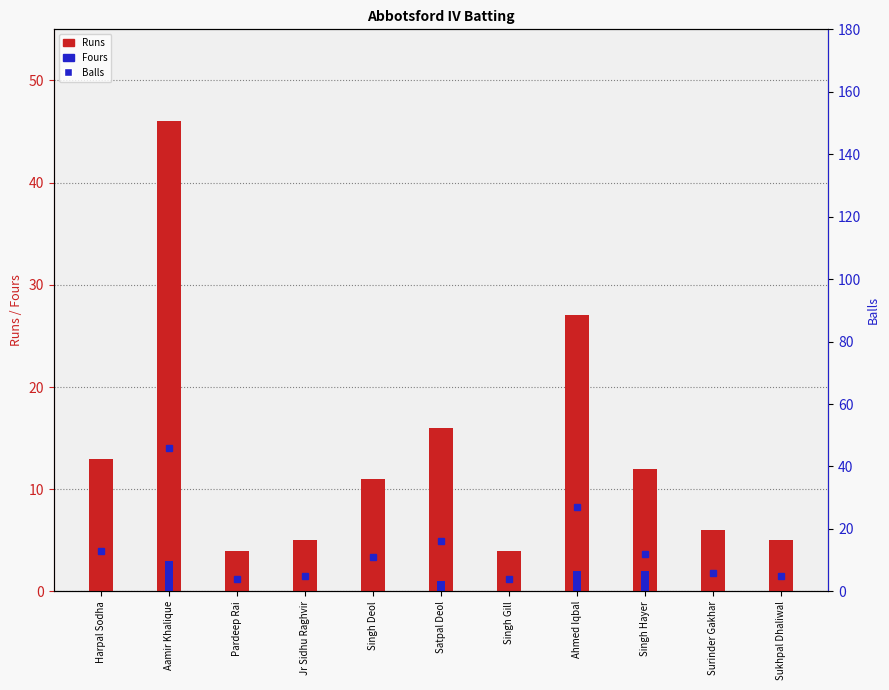

Between Satpal Deol and Surinder Gakhar, which series saw the biggest shift?

Runs